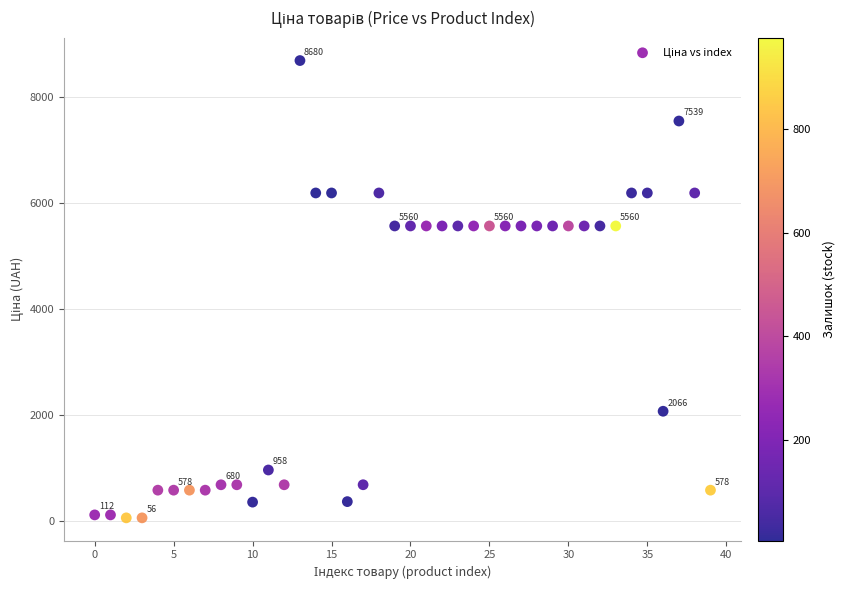

What is the range of Y values (max minus min)?

8623.6